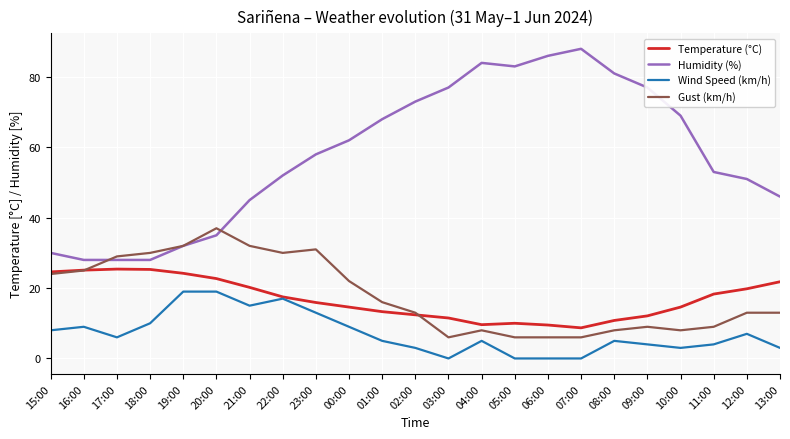

What is the highest value of the Wind Speed (km/h) series?

19.0